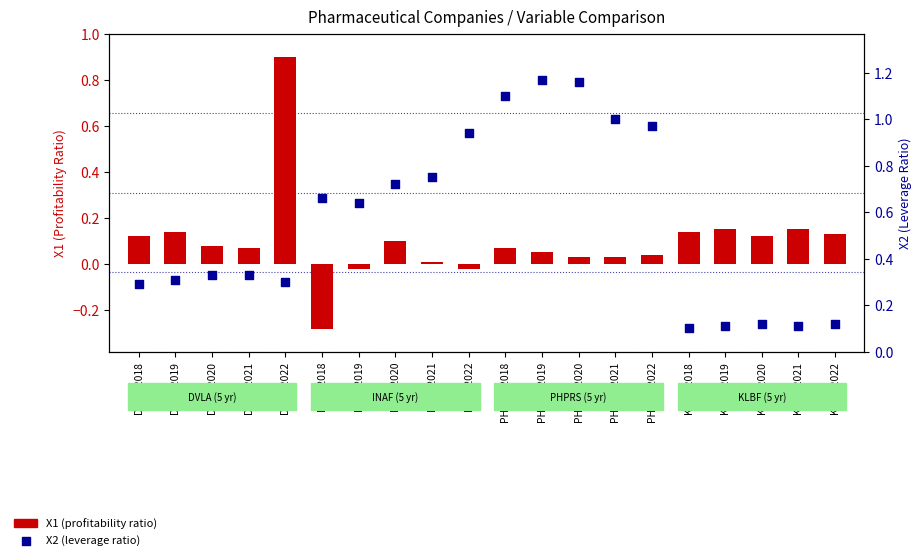

Which series has the widest spread of Y values?

X1 (profitability ratio)